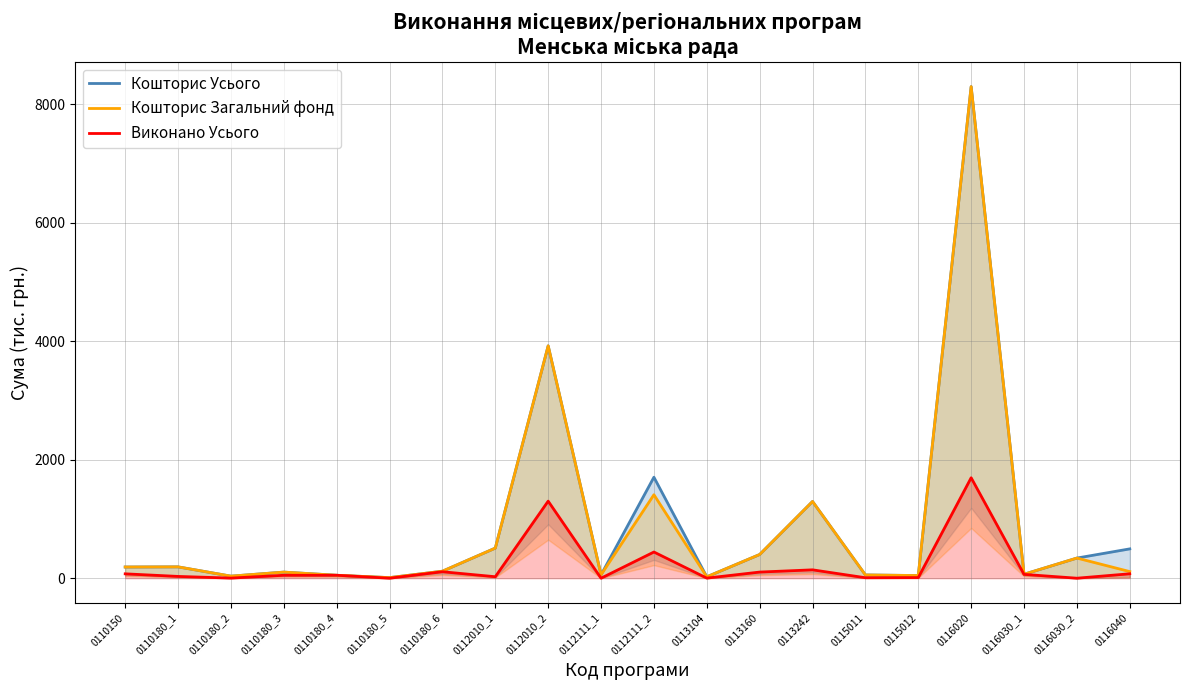

What is the average value of the Кошторис Загальний фонд series?

861.3